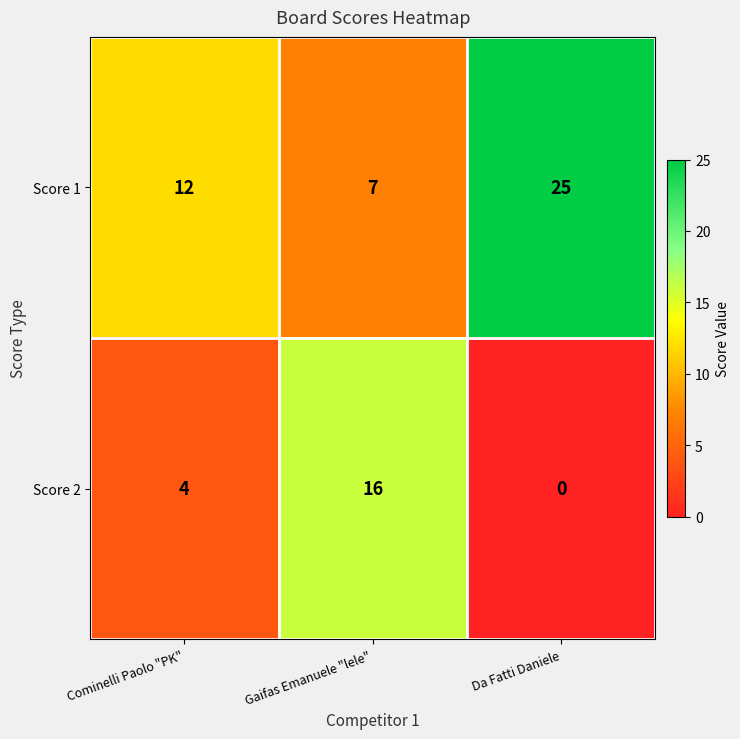

Reading left to right, transcribe all the data shown in this chart.

Score 1: 12	7	25
Score 2: 4	16	0